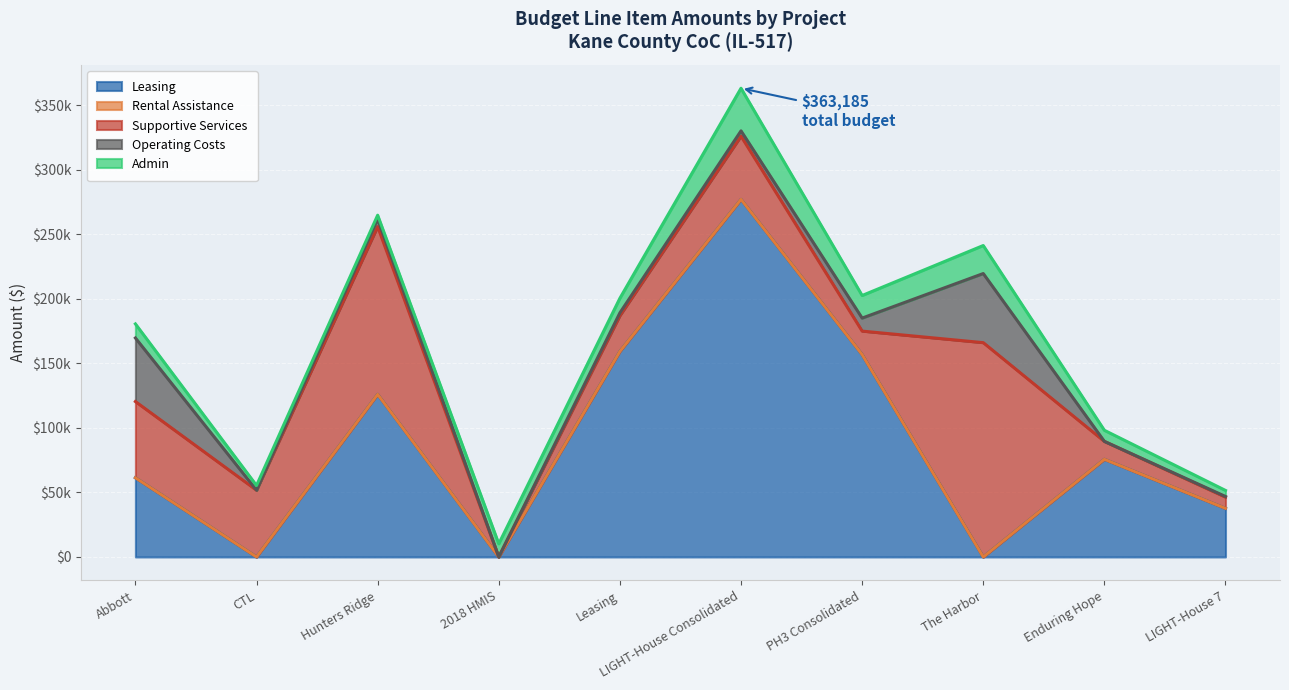

What is the difference between the Leasing values at Hunters Ridge and Abbott?

64638